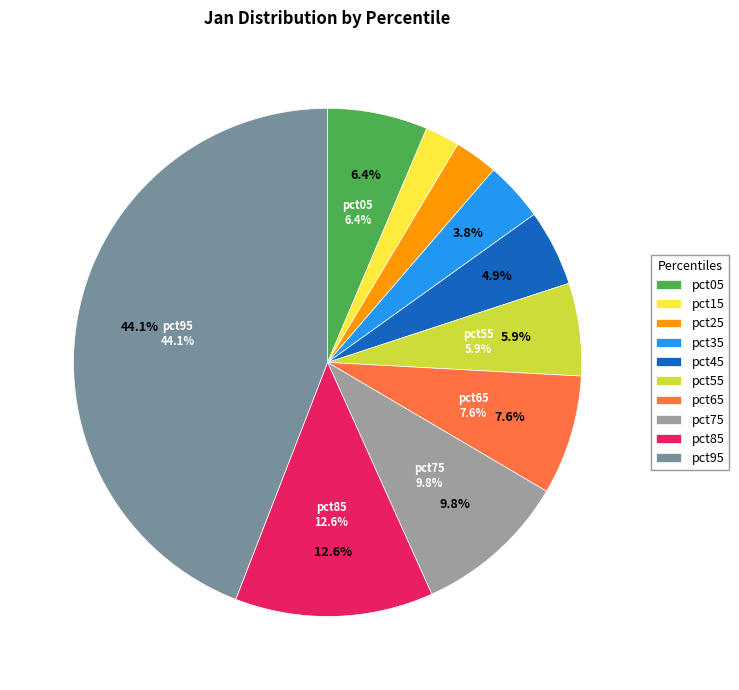

What percentage is the pct75 slice, to the nearest percent?

10%